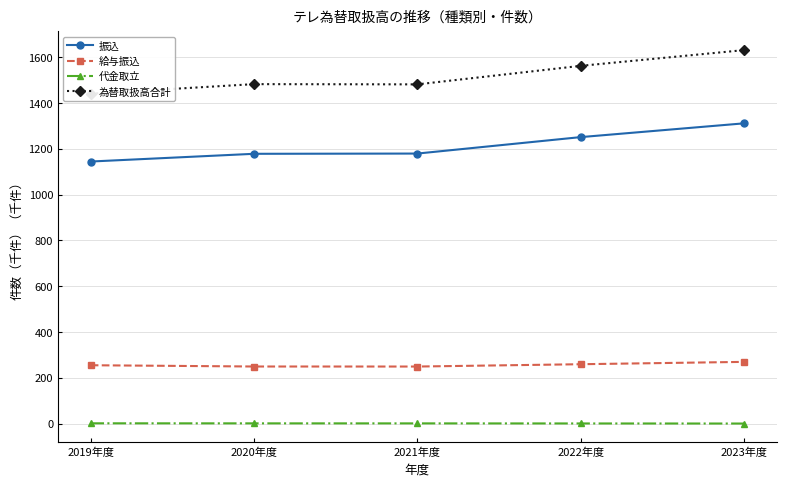

Reading left to right, extract all data points from this chart.

振込: 2019年度=1144.3	2020年度=1178.0	2021年度=1179.1	2022年度=1250.9	2023年度=1311.1
給与振込: 2019年度=254.6	2020年度=249.1	2021年度=248.9	2022年度=259.1	2023年度=269.3
代金取立: 2019年度=1.1	2020年度=0.8	2021年度=0.7	2022年度=0.4	2023年度=0.0
為替取扱高合計: 2019年度=1440.6	2020年度=1482.3	2021年度=1481.3	2022年度=1562.2	2023年度=1630.9